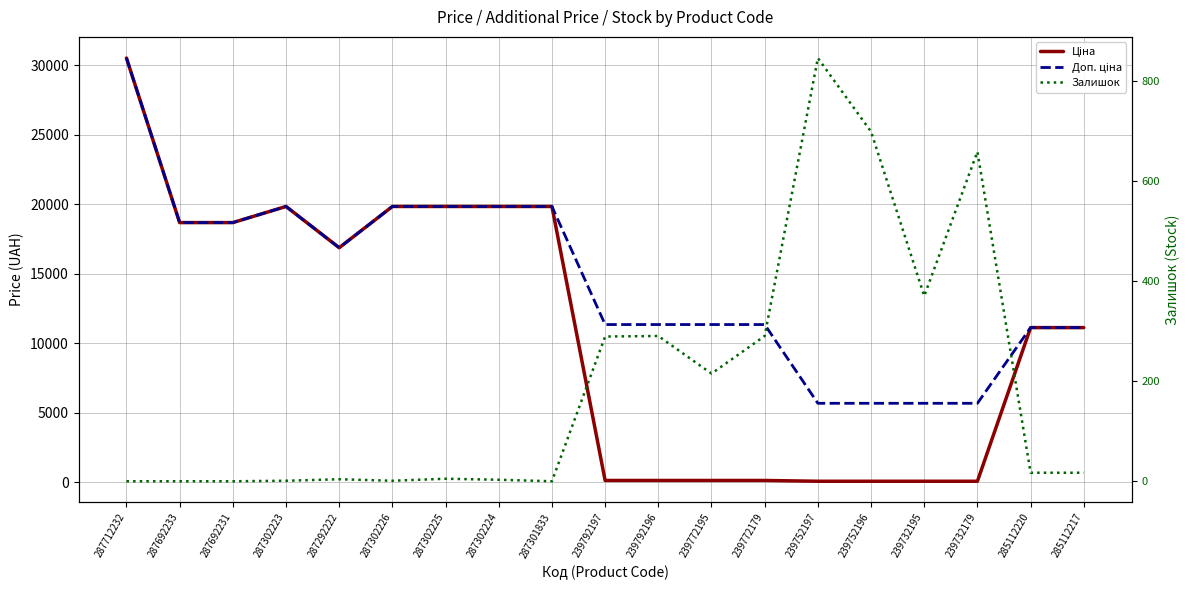

List the labels in order of Ціна value, largest first.

287712232, 287302223, 287302226, 287302225, 287302224, 287301833, 287692233, 287692231, 287292222, 285112220, 285112217, 239792197, 239792196, 239772195, 239772179, 239752197, 239752196, 239732195, 239732179